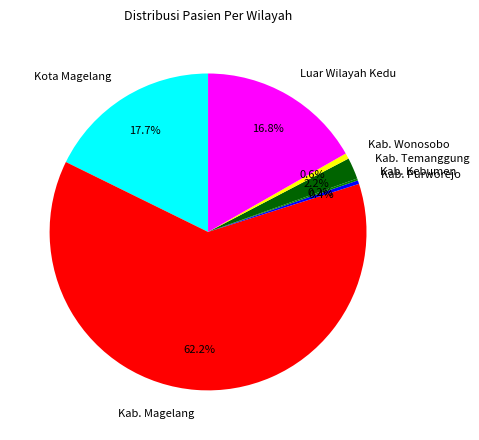

What percentage is the Kab. Wonosobo slice, to the nearest percent?

1%